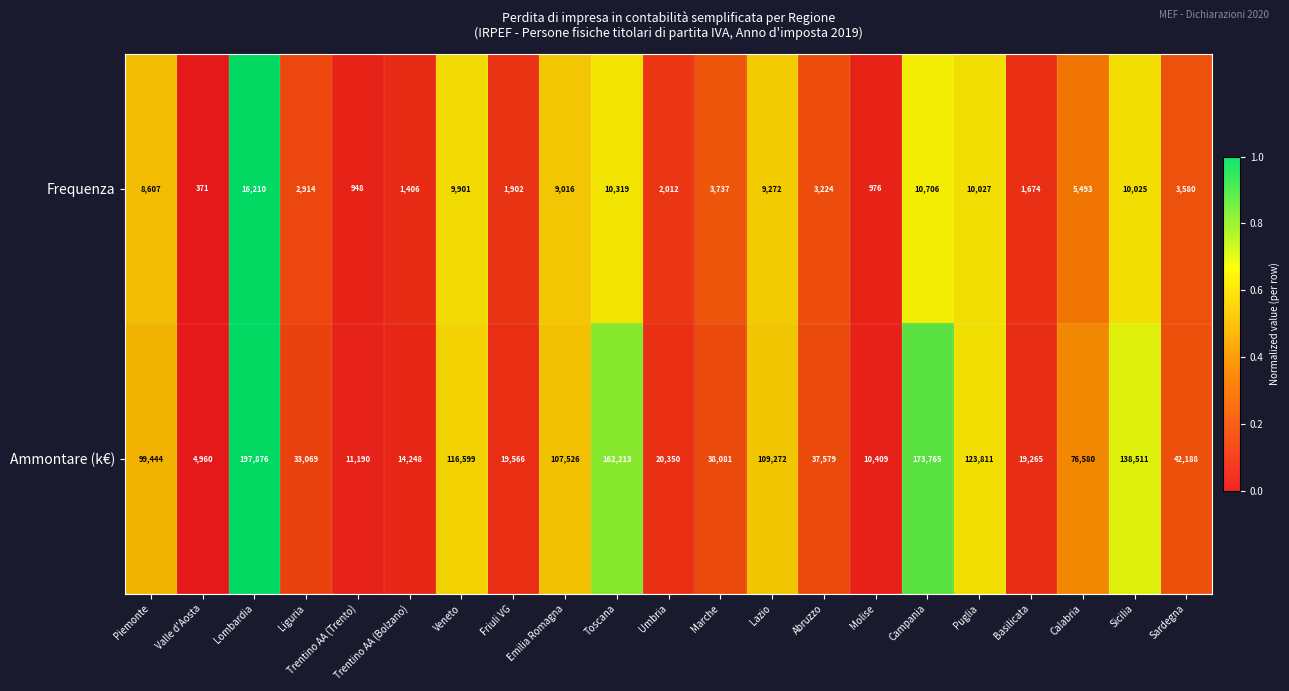

Rank the series at Lazio from highest to lowest value.

Ammontare (k€), Frequenza